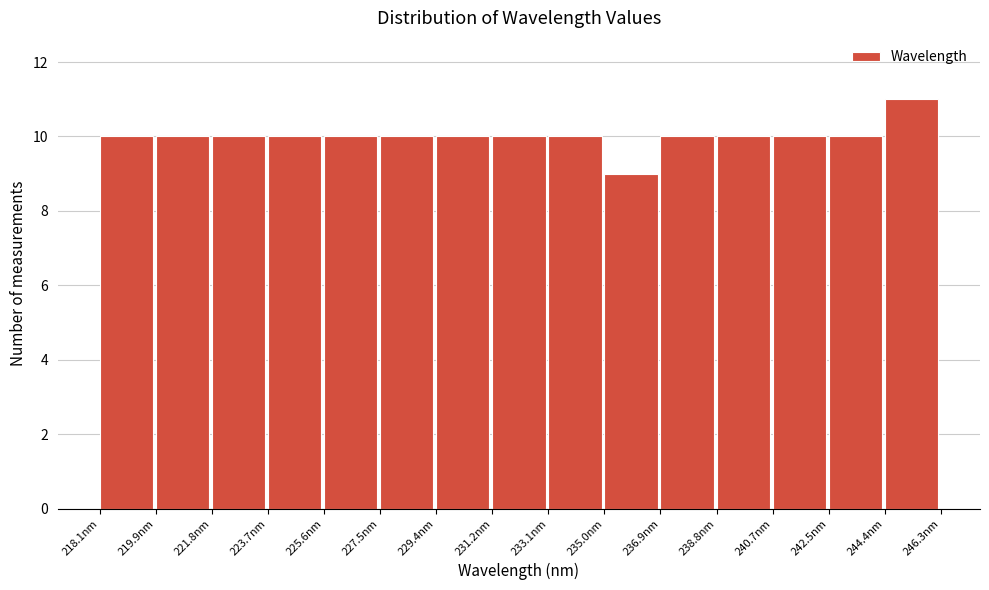

Reading left to right, transcribe this chart: for each bar, give the range it covers on the x-axis and its height. Neither the bar edges nor the heights are printed on the chart, so give them approximately, as read against the axes.

218.0 to 220.0: 10
220.0 to 221.8: 10
221.8 to 223.8: 10
223.8 to 225.6: 10
225.6 to 227.4: 10
227.4 to 229.4: 10
229.4 to 231.2: 10
231.2 to 233.2: 10
233.2 to 235.0: 10
235.0 to 236.8: 9
236.8 to 238.8: 10
238.8 to 240.6: 10
240.6 to 242.6: 10
242.6 to 244.4: 10
244.4 to 246.2: 11